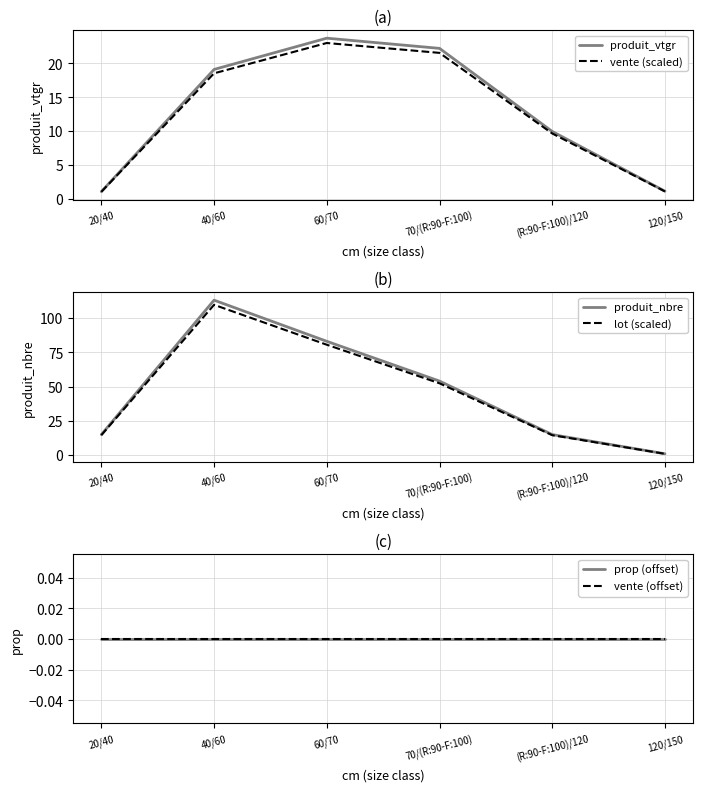

True or false: vente (offset) has more than 0 interior local peaks.

False